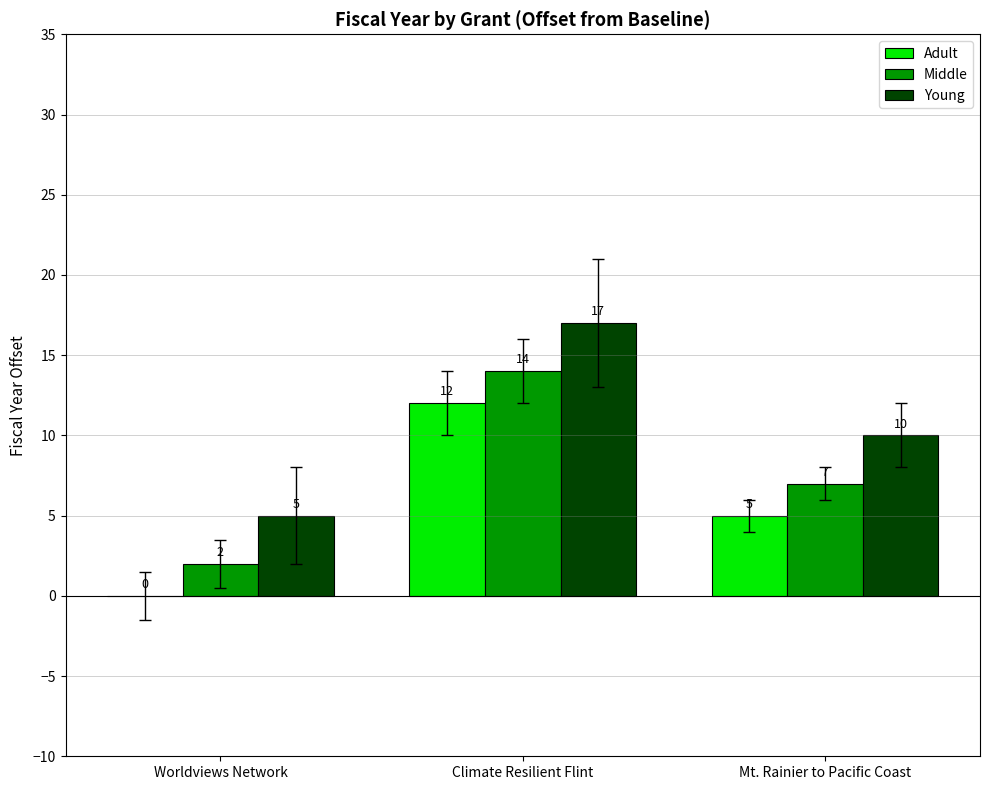

What is the spread (max minus min) of values at Mt. Rainier to Pacific Coast?

5